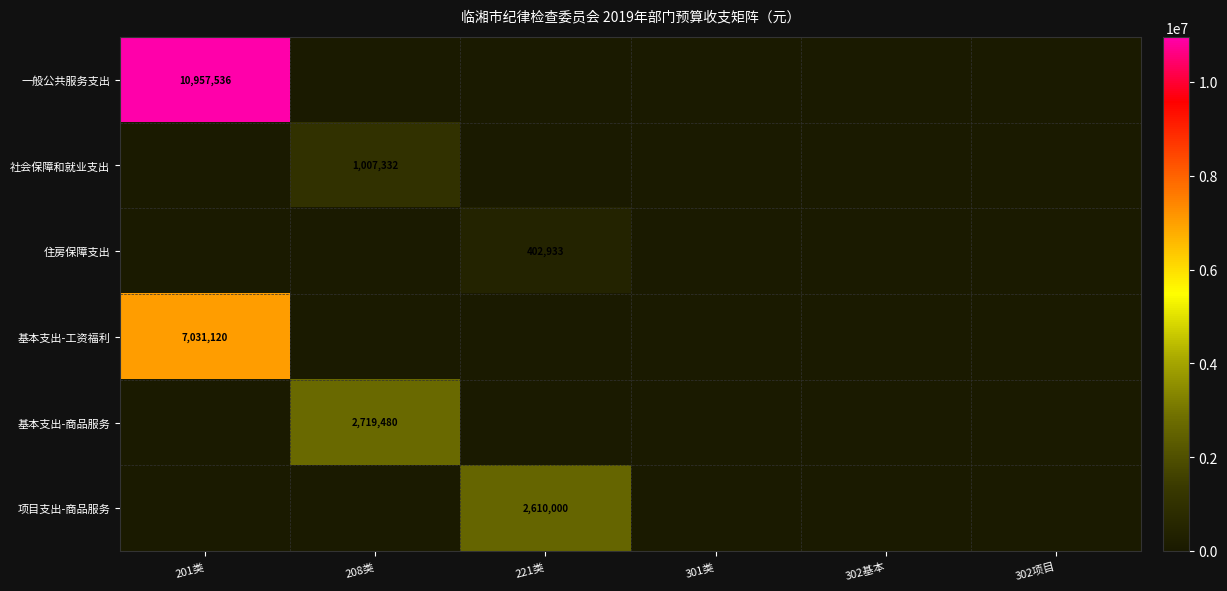

The value of 社会保障和就业支出 at 208类 is 1618050. True or false?

False